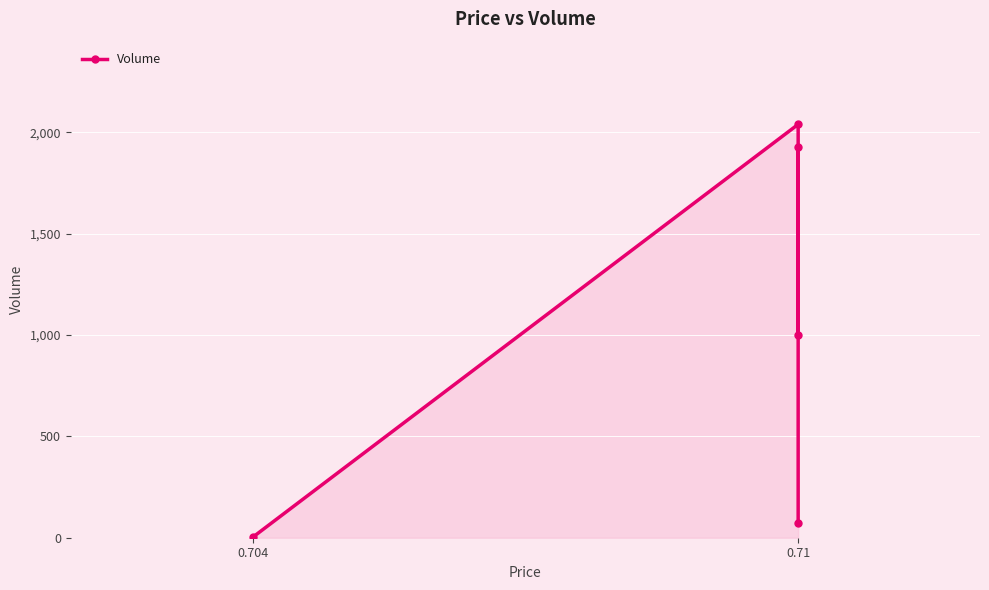

At which category does the chart reach its minimum across all series?

0.704